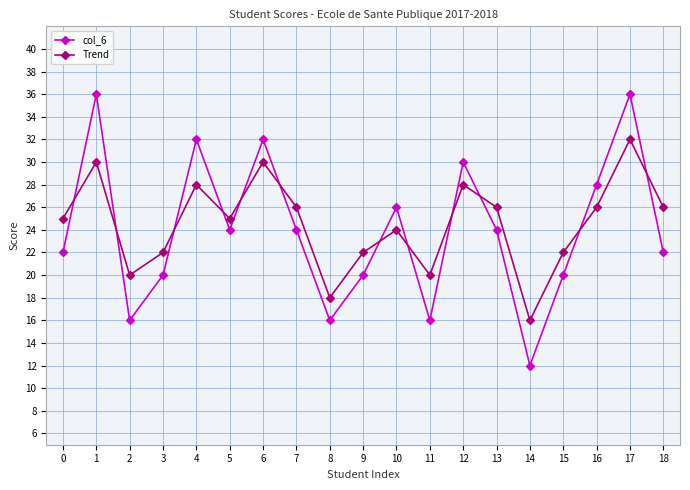

Is it true that Trend equals 25 at 0?

True